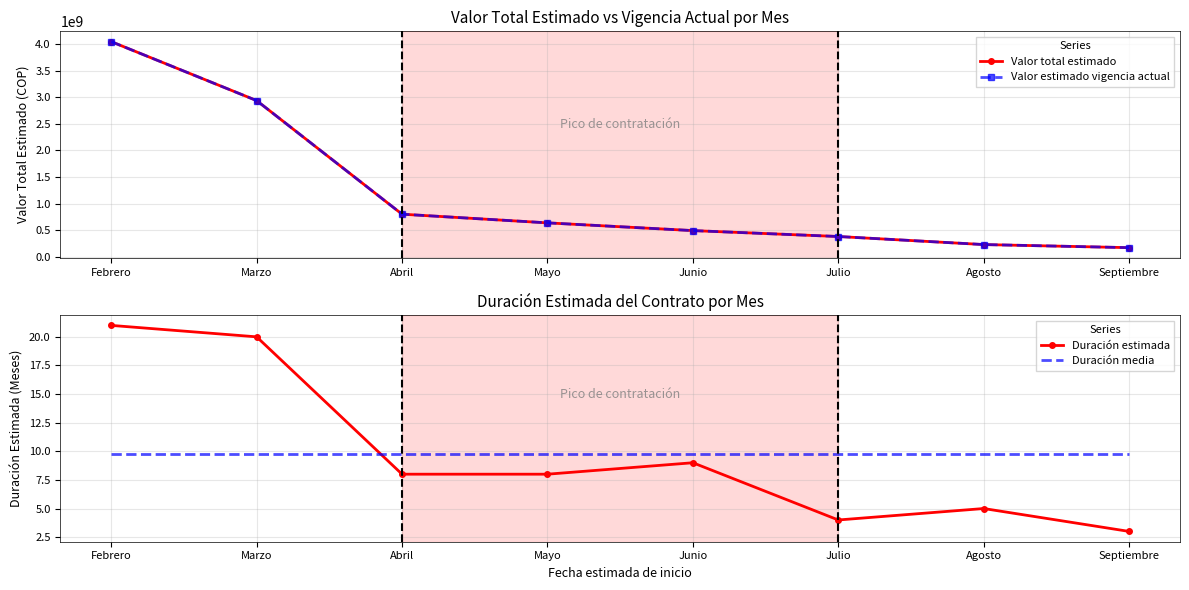

Where does the Valor total estimado series first go above 636897900?

Febrero